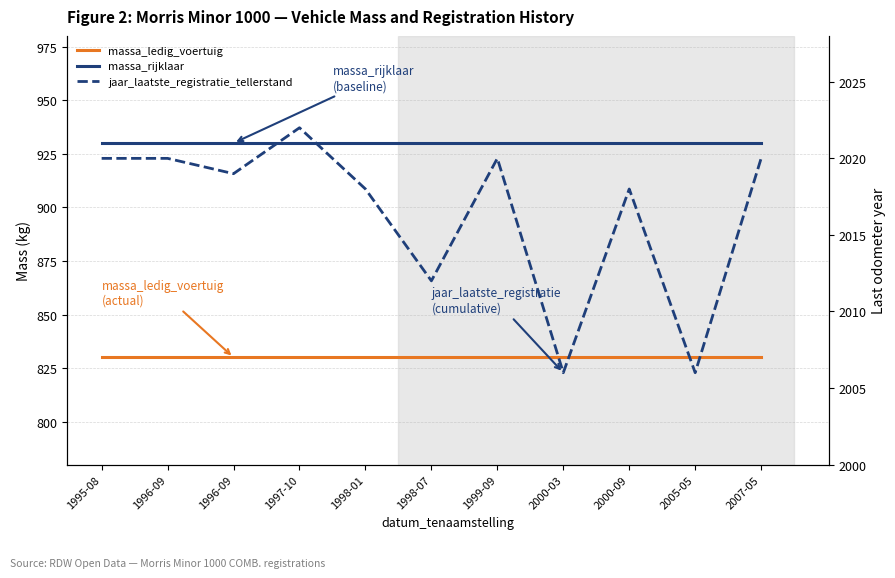

Reading left to right, list all the values displayed in this chart.

massa_ledig_voertuig: 1995-08=830	1996-09=830	1996-09=830	1997-10=830	1998-01=830	1998-07=830	1999-09=830	2000-03=830	2000-09=830	2005-05=830	2007-05=830
massa_rijklaar: 1995-08=930	1996-09=930	1996-09=930	1997-10=930	1998-01=930	1998-07=930	1999-09=930	2000-03=930	2000-09=930	2005-05=930	2007-05=930
jaar_laatste_registratie_tellerstand: 1995-08=2020	1996-09=2020	1996-09=2019	1997-10=2022	1998-01=2018	1998-07=2012	1999-09=2020	2000-03=2006	2000-09=2018	2005-05=2006	2007-05=2020